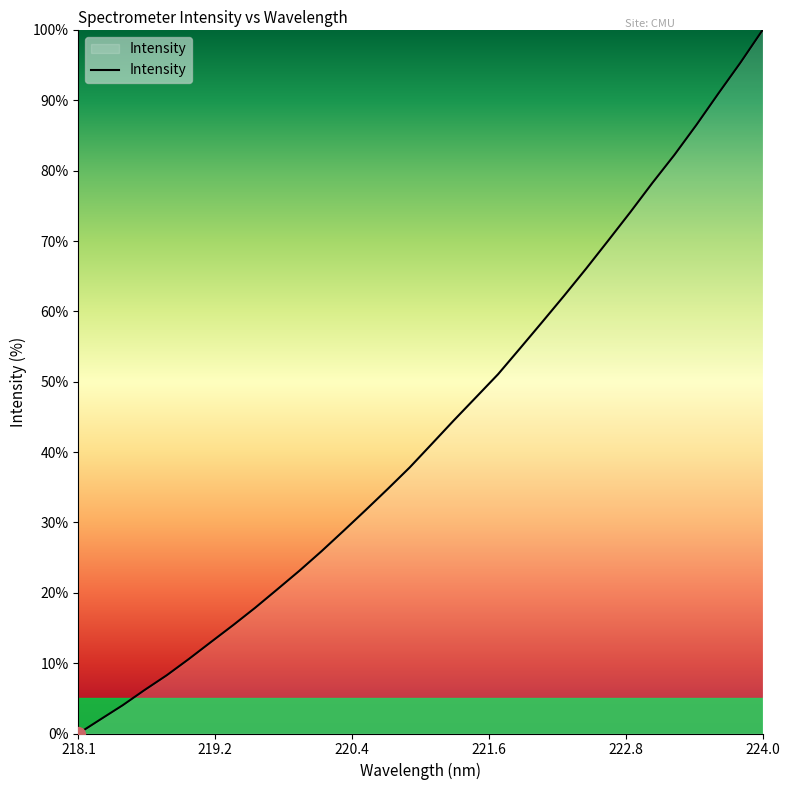

What is the difference between the maximum and minimum values?

100.0